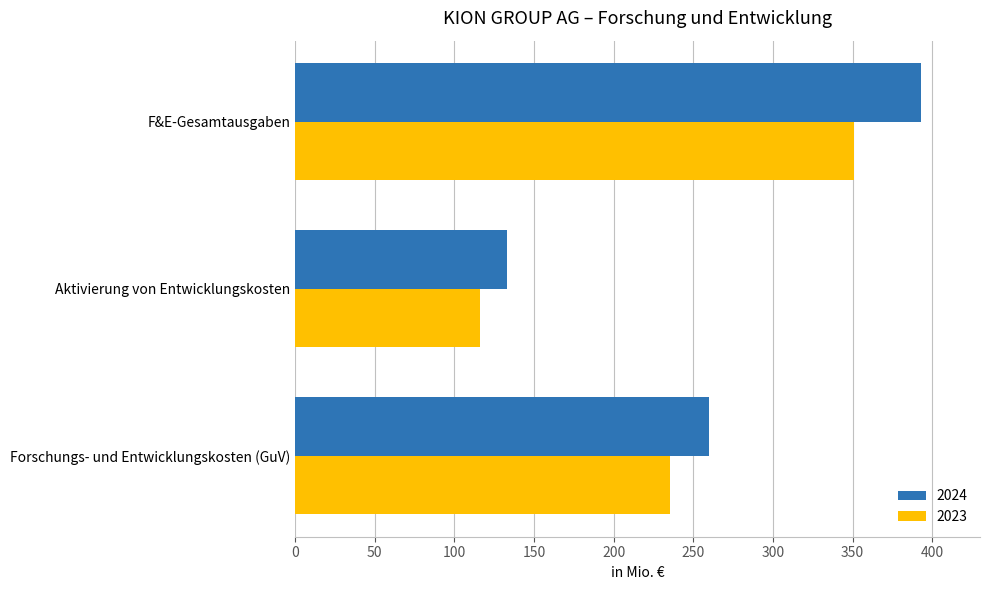

What is the total value across all series at F&E-Gesamtausgaben?

743.8